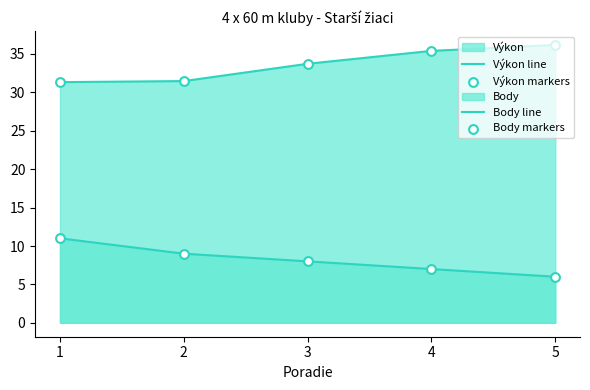

At how many categories does at least one series exceed 17?

5